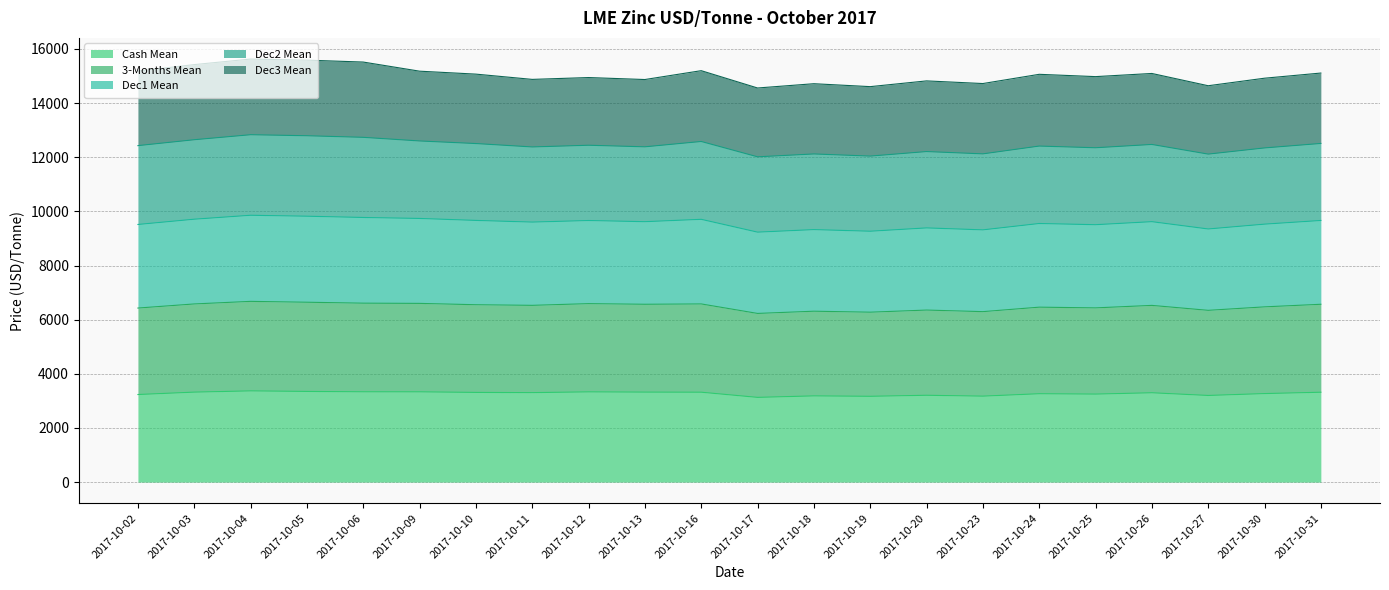

Is the value of Dec1 Mean at 2017-10-02 greater than the value of 3-Months Mean at 2017-10-24?

Yes